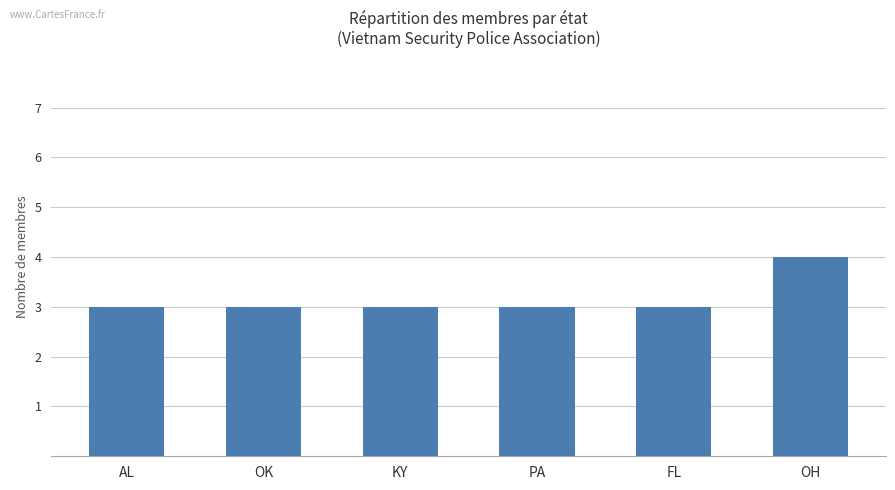

Are the bars grouped side by side (vs. stacked)?

No